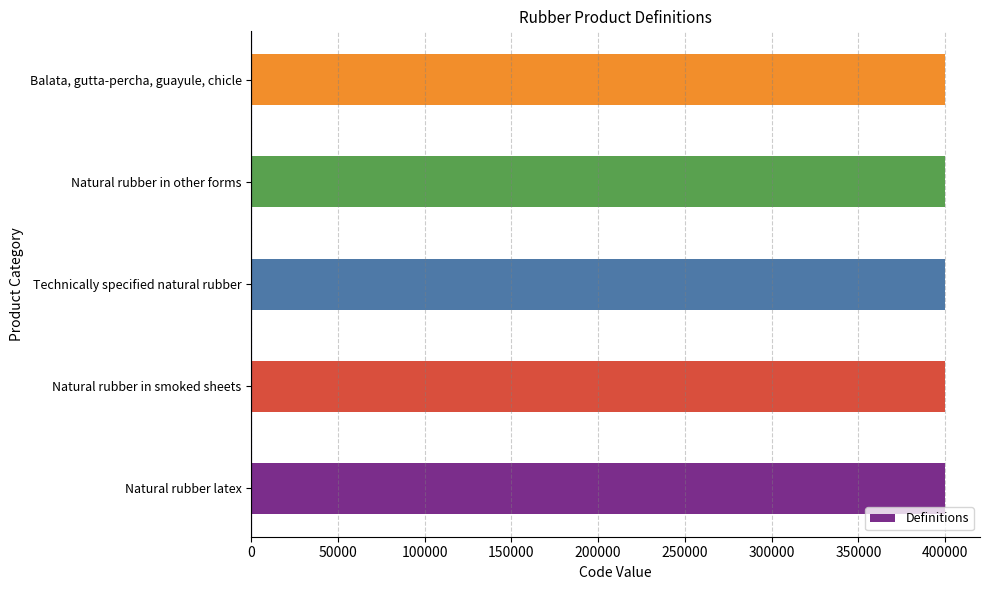

Read the value at Balata, gutta-percha, guayule, chicle.

400130